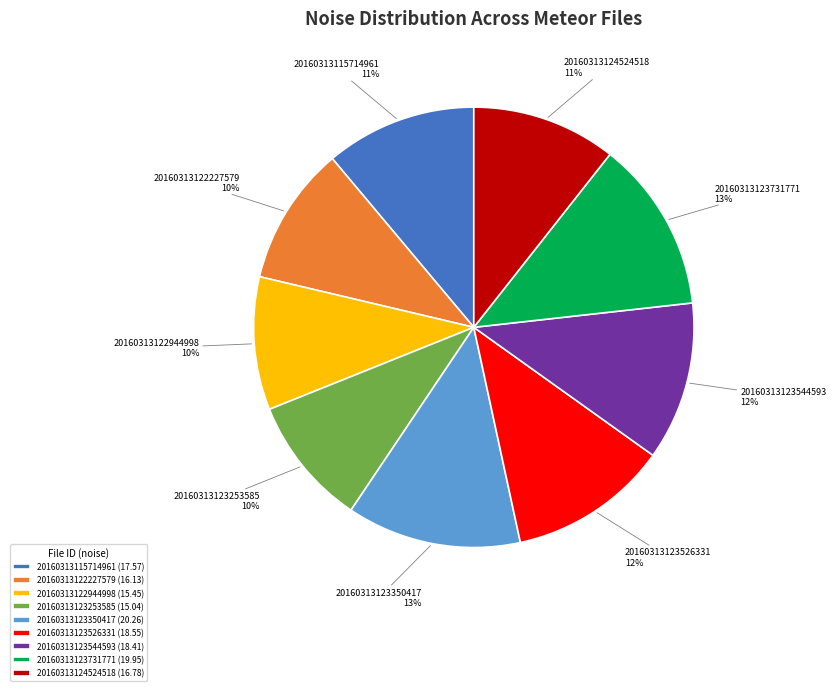

Between 20160313123731771 and 20160313123526331, which is larger?

20160313123731771